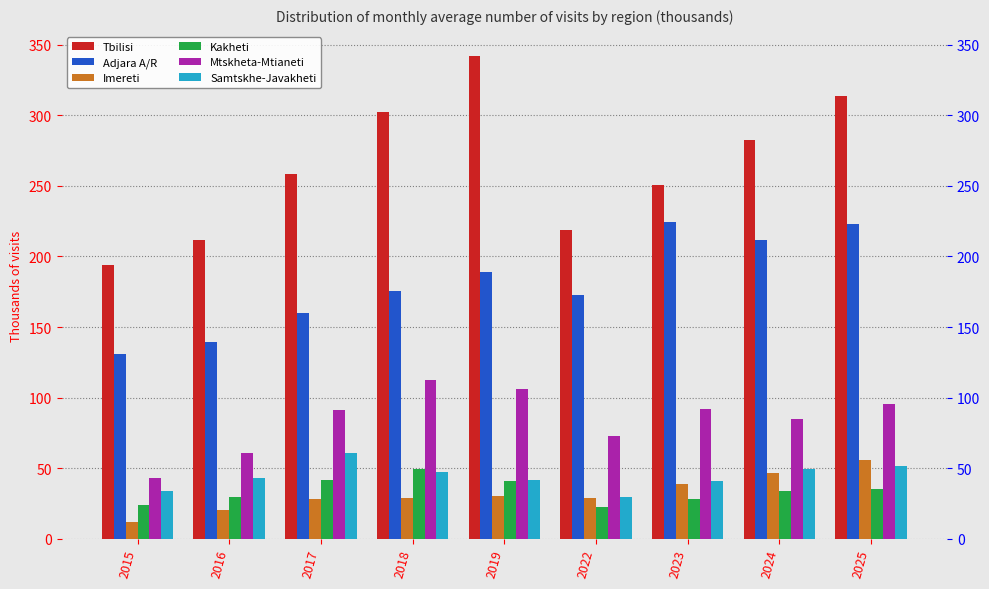

What is the difference between the maximum and minimum values in the Samtskhe-Javakheti series?

31.2